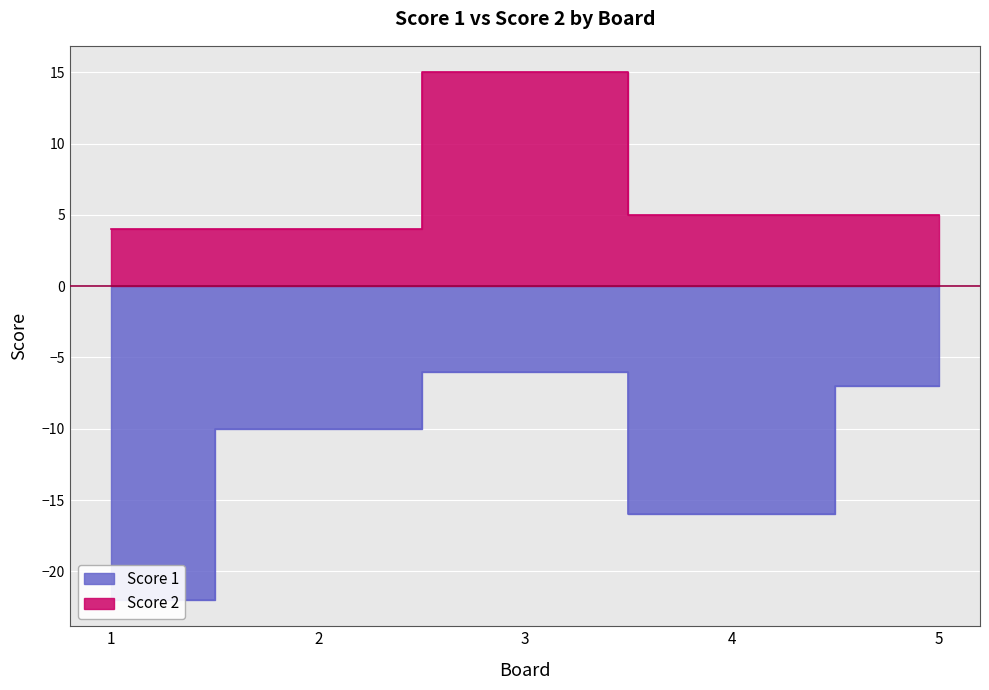

Rank the categories by Score 2 value from lowest to highest.

1, 2, 4, 5, 3